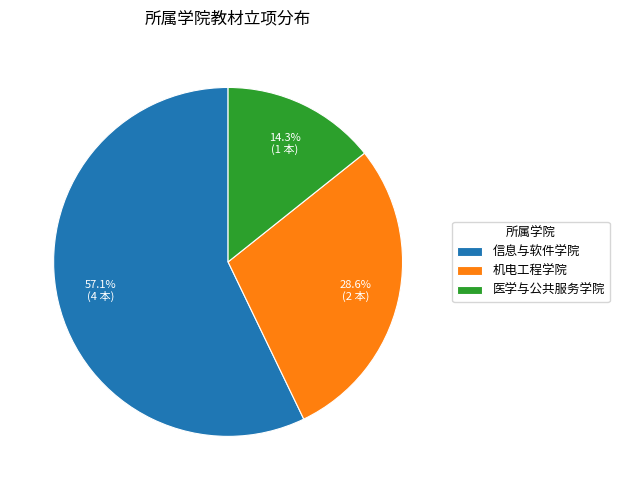

Which slice is the largest?

信息与软件学院